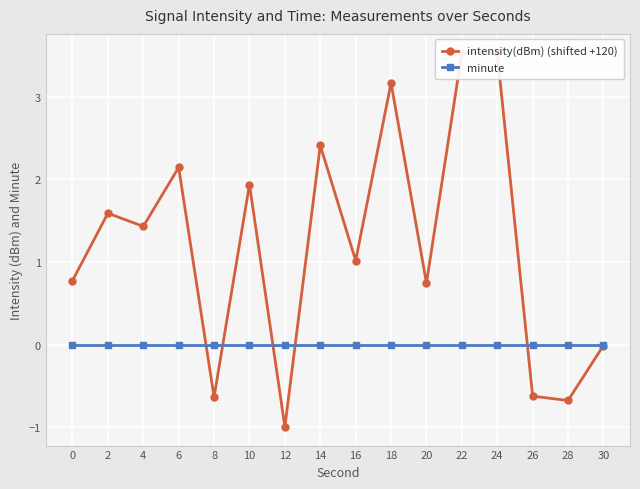

What is the lowest value of the intensity(dBm) (shifted +120) series?

-1.0